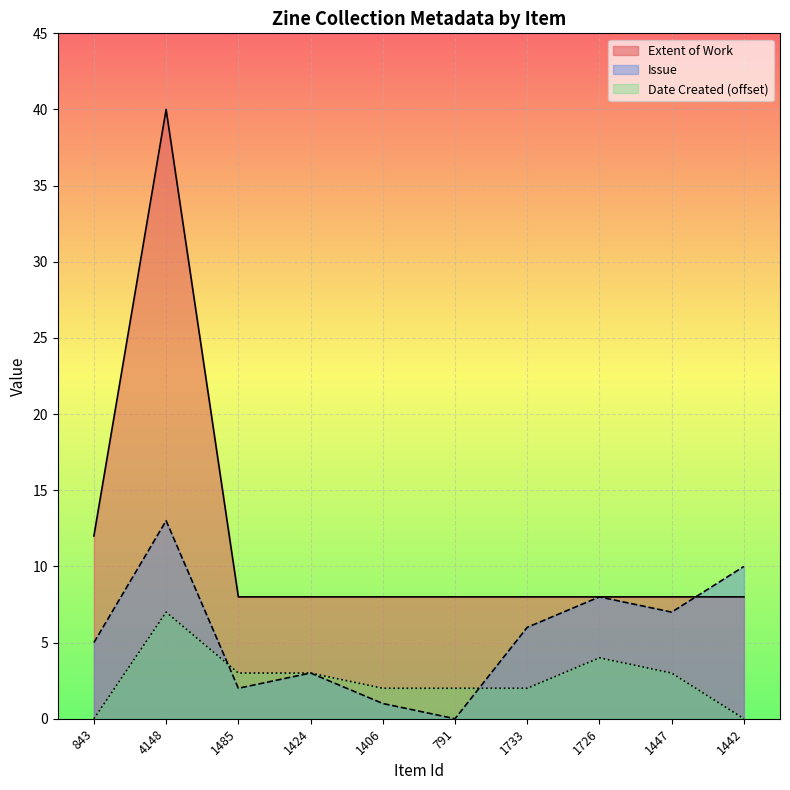

True or false: Issue has more than 1 interior local peaks.

True